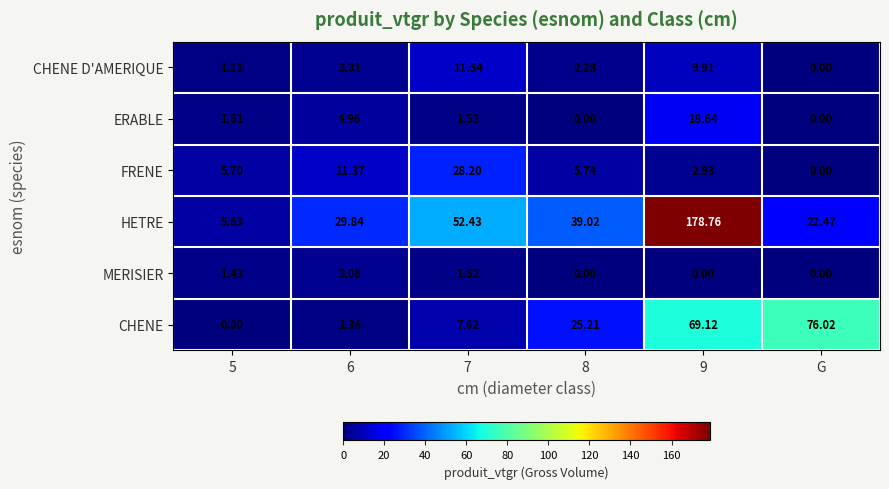

Which series changed the most between 7 and G?

CHENE